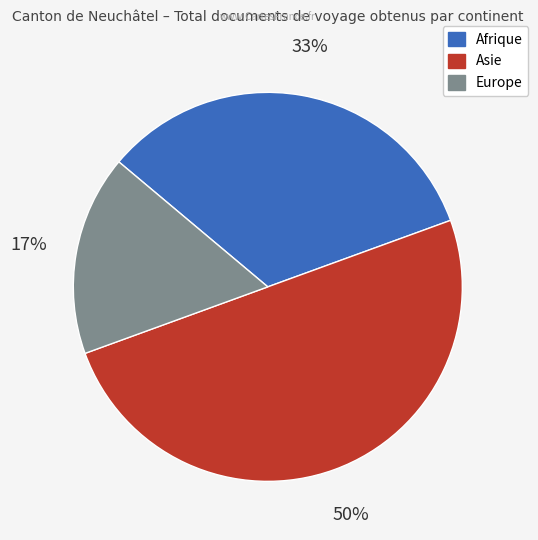

Which slice is the largest?

Asie